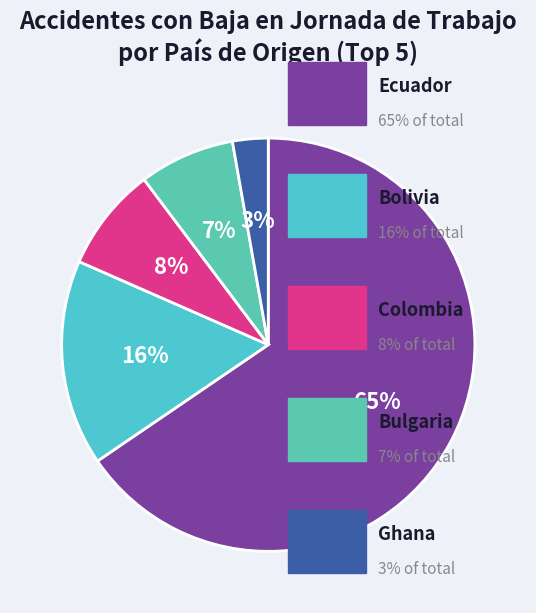

What is the largest slice in the pie chart?

Ecuador